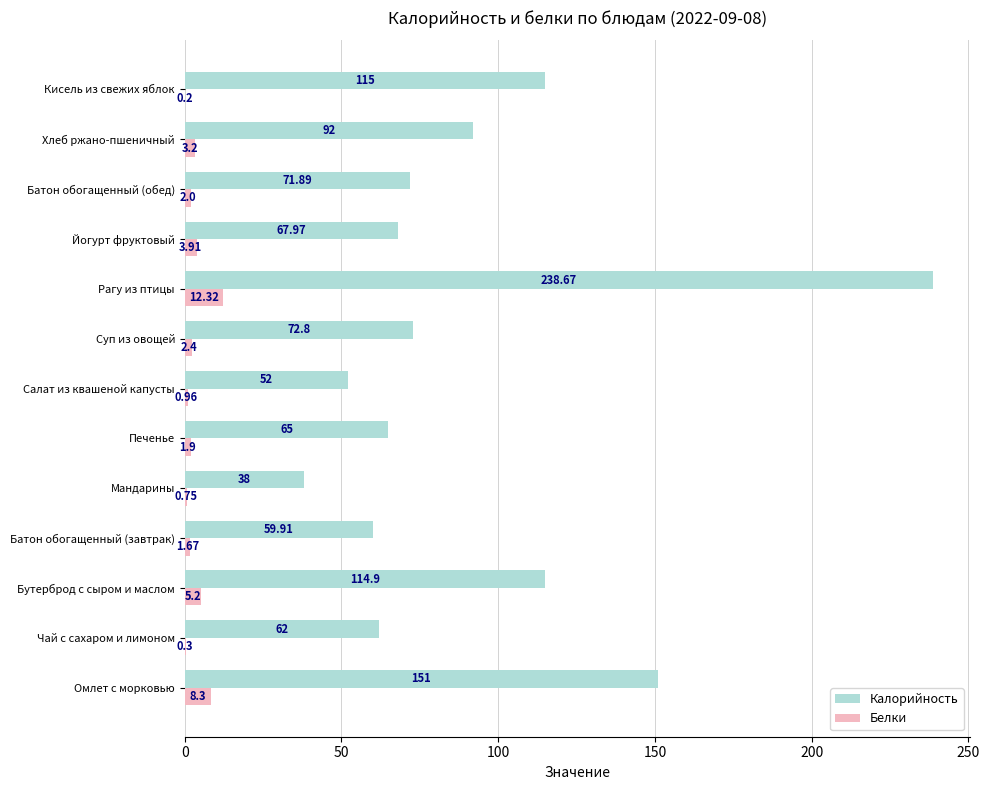

Where is Белки nearest to the value 6?

Бутерброд с сыром и маслом